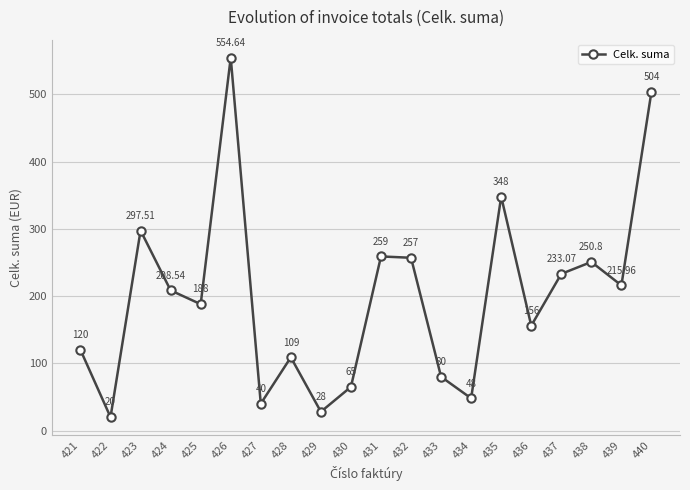

What is the ratio of the value at 432 to the value at 421?

2.1